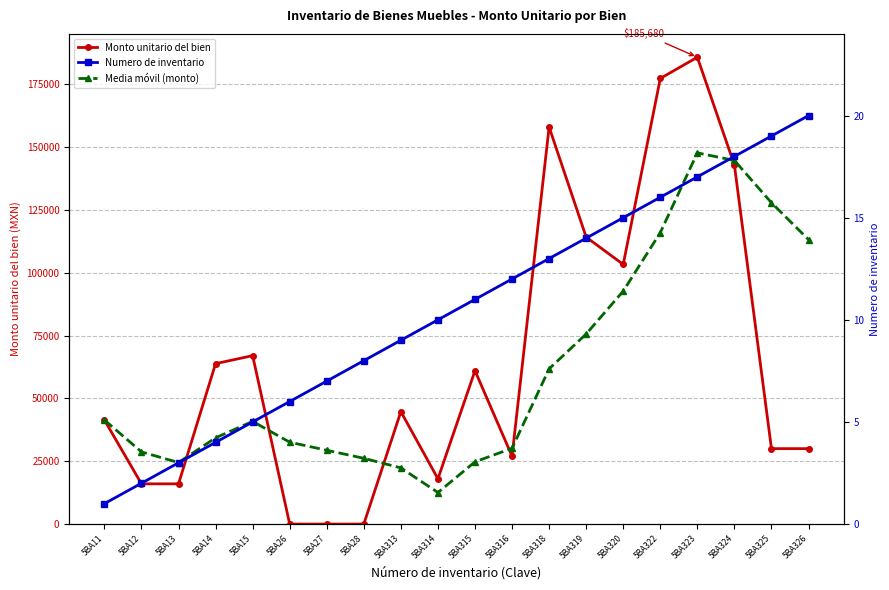

How many distinct data groups are displayed?

3